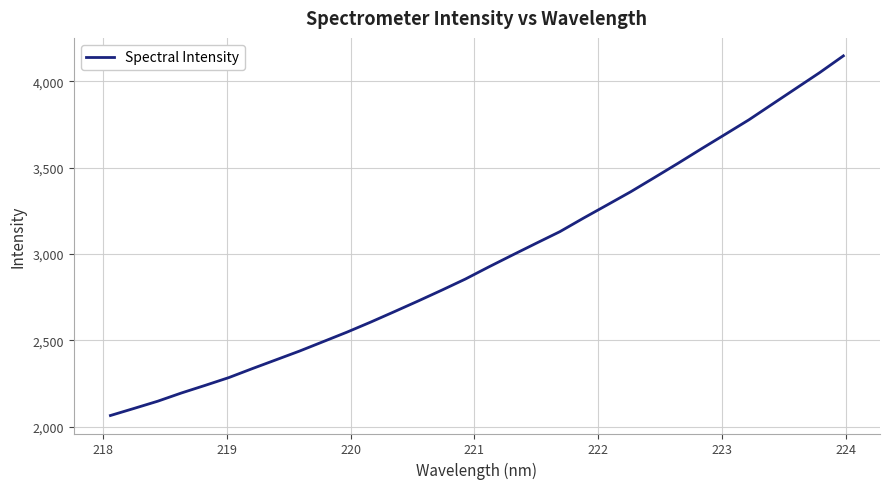

What is the difference between the maximum and minimum values?

2081.7